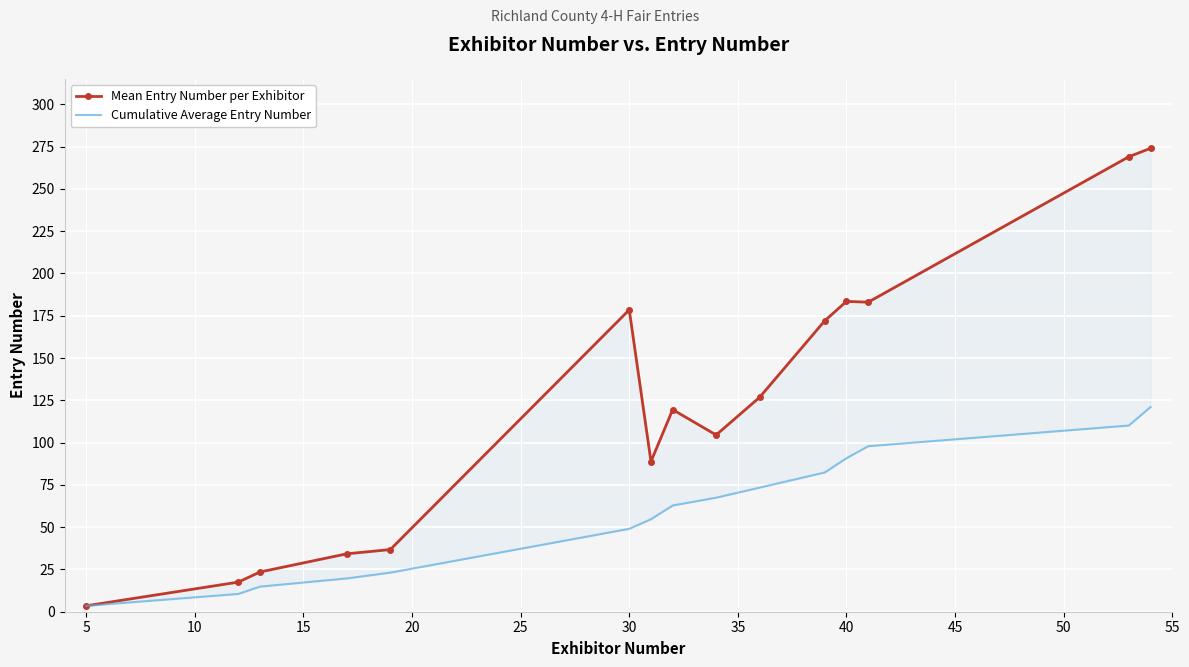

True or false: Cumulative Average Entry Number and Mean Entry Number per Exhibitor intersect in this chart.

False